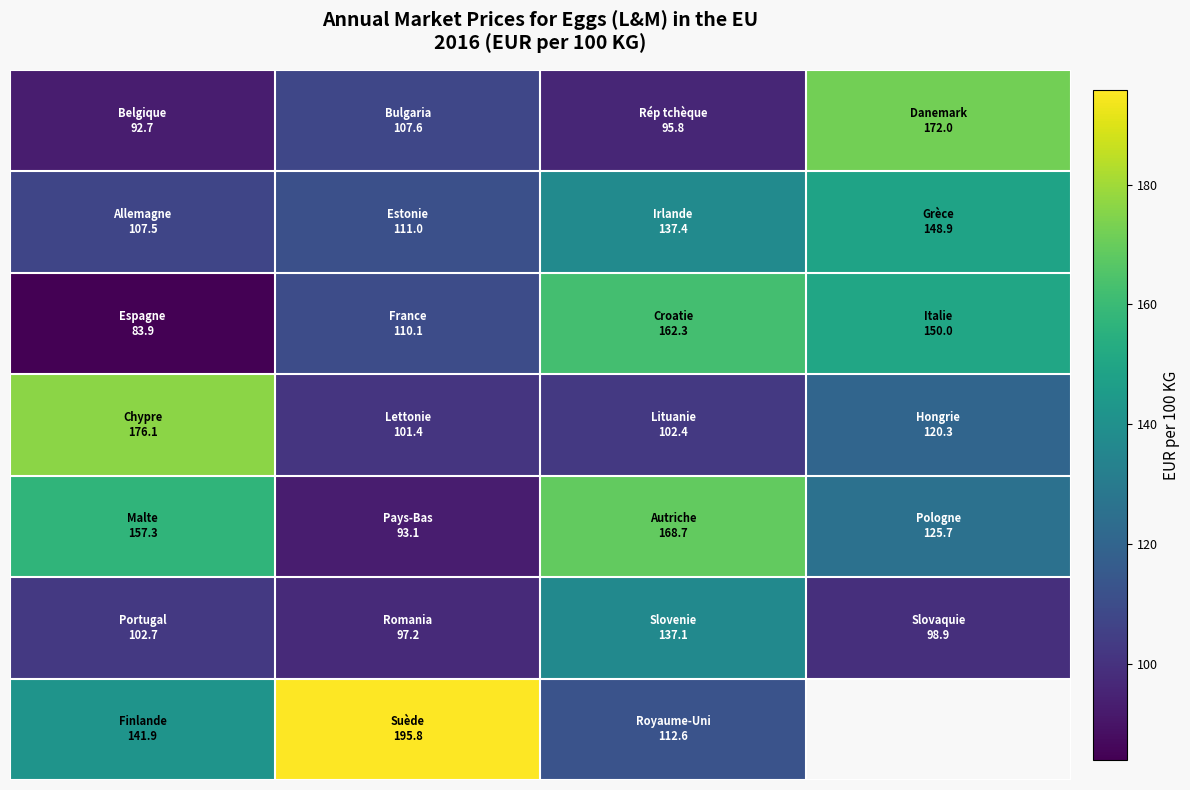

At which category is the sum across all series the highest?

2